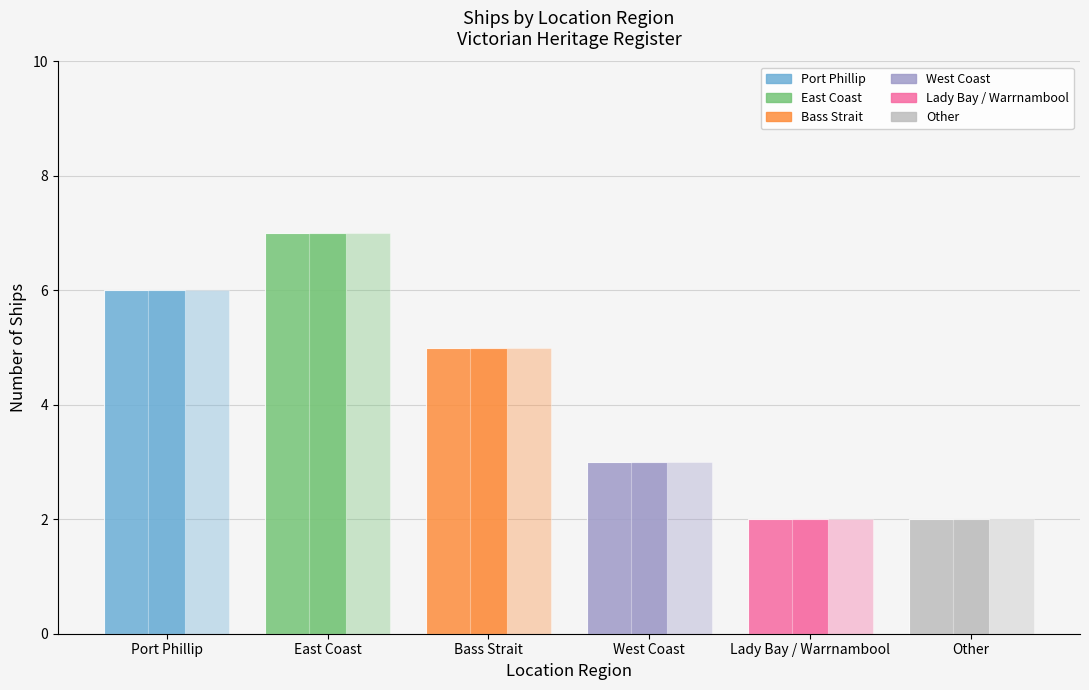

The chart shows a value of 2 at Lady Bay / Warrnambool. True or false?

True